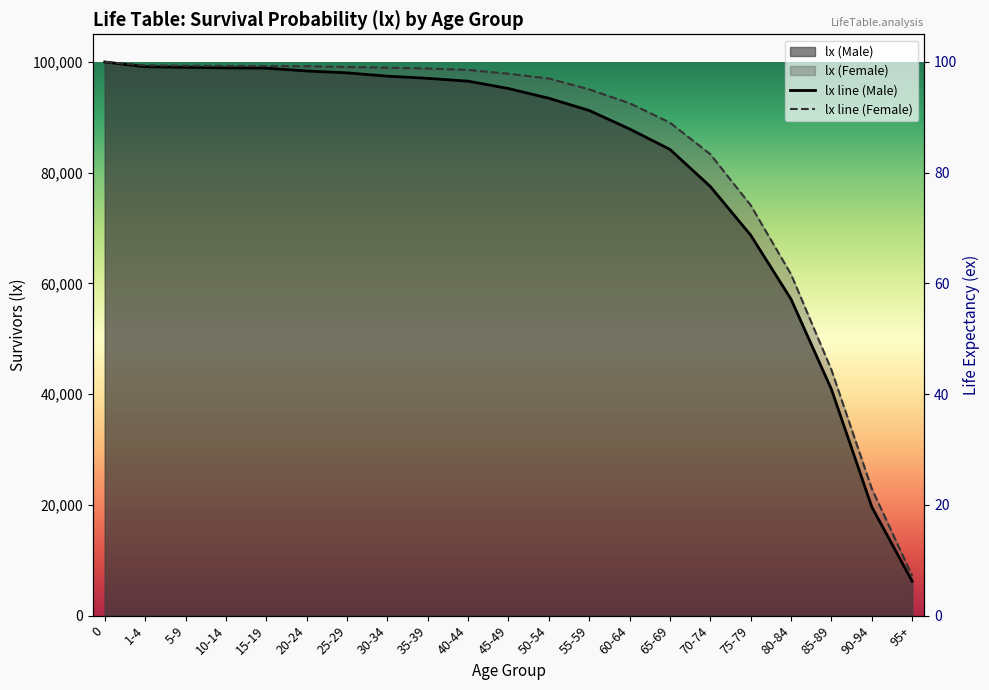

True or false: the data shows 7211 at 95+.

True